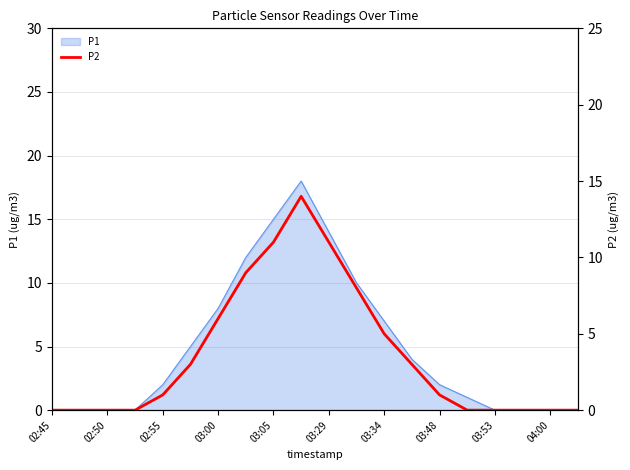

How many interior local peaks (higher than both neighbors) does the data have?

1